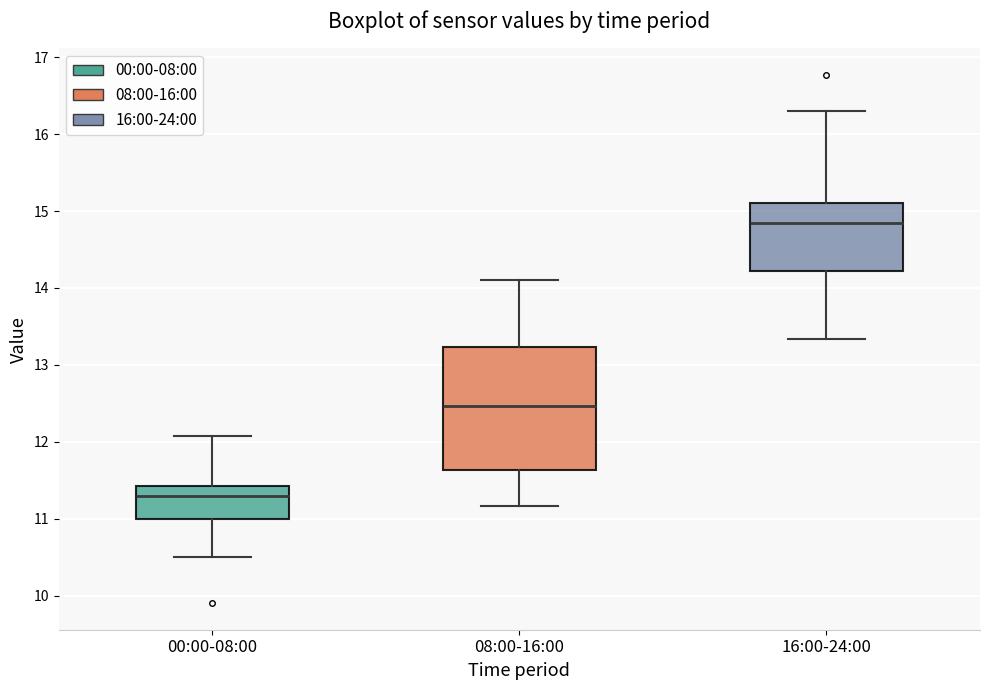

Which box has the highest median line?

16:00-24:00